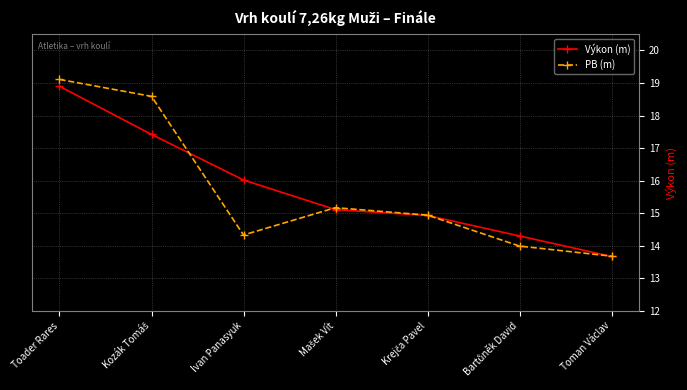

What is the label of the 3rd point from the left?

Ivan Panasyuk